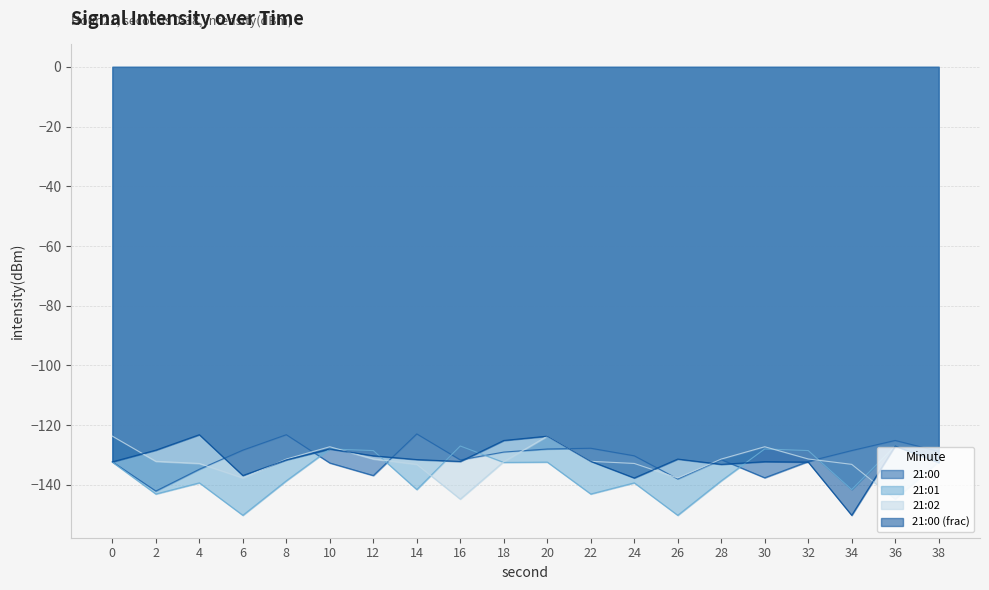

Reading right to left, transcribe all the data shown in this chart.

21:00: 38=-128.8	36=-125.1	34=-128.5	32=-132.2	30=-137.6	28=-131.5	26=-138.0	24=-130.3	22=-127.7	20=-128.0	18=-129.0	16=-131.6	14=-122.9	12=-136.9	10=-132.7	8=-123.2	6=-128.4	4=-134.8	2=-142.1	0=-132.3
21:01: 38=-132.5	36=-127.0	34=-141.6	32=-128.5	30=-128.0	28=-138.6	26=-150.2	24=-139.3	22=-143.1	20=-132.4	18=-132.5	16=-127.0	14=-141.6	12=-128.5	10=-128.0	8=-138.6	6=-150.2	4=-139.3	2=-143.1	0=-132.4
21:02: 38=-132.2	36=-144.8	34=-133.1	32=-131.3	30=-127.2	28=-131.3	26=-137.7	24=-132.8	22=-132.1	20=-123.7	18=-132.2	16=-144.8	14=-133.1	12=-131.3	10=-127.2	8=-131.3	6=-137.7	4=-132.8	2=-132.1	0=-123.7
21:00 (frac): 38=-132.5	36=-127.0	34=-150.2	32=-132.4	30=-132.2	28=-133.1	26=-131.3	24=-137.7	22=-132.1	20=-123.7	18=-125.1	16=-132.2	14=-131.5	12=-130.3	10=-128.0	8=-131.6	6=-136.9	4=-123.2	2=-128.4	0=-132.3